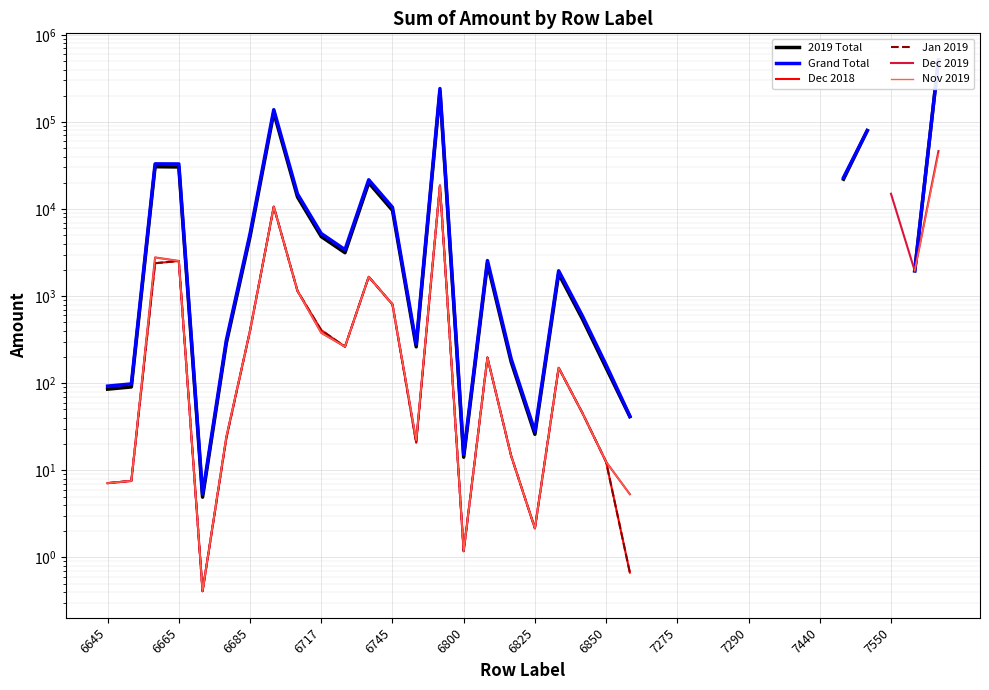

At which category does the chart reach its peak across all series?

35